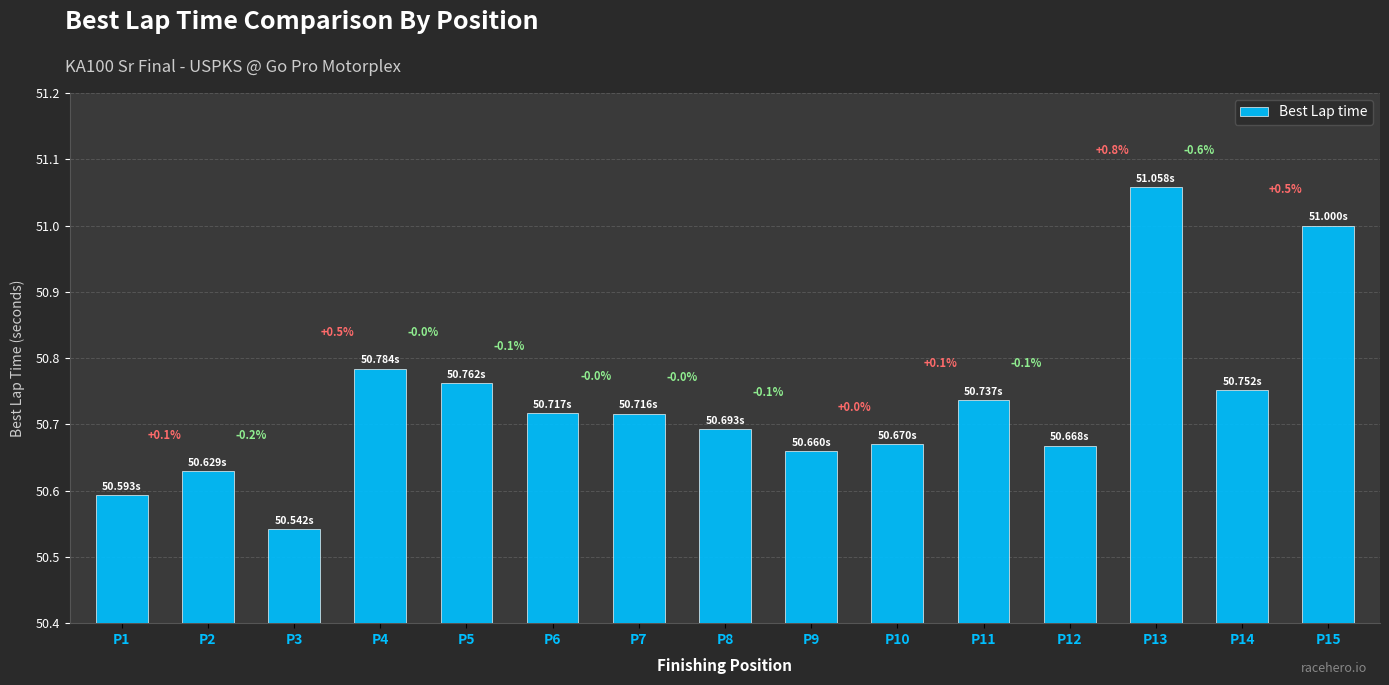

Which category has the highest value across all series?

P13